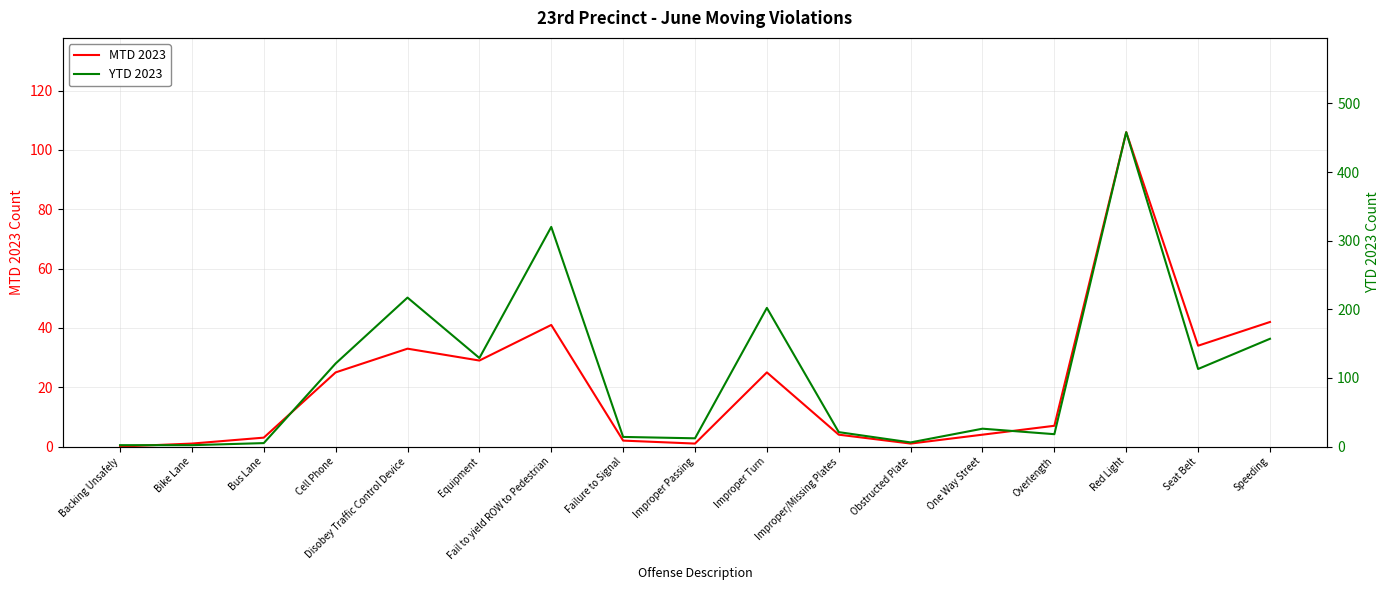

Which category has the lowest value across all series?

Backing Unsafely